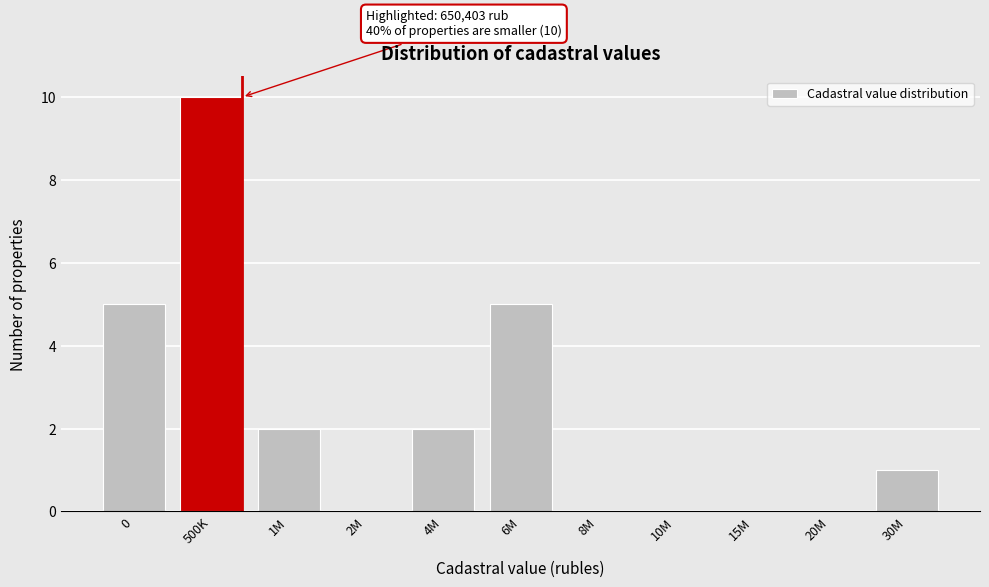

Reading right to left, list all the values displayed in this chart.

30M=1	20M=0	15M=0	10M=0	8M=0	6M=5	4M=2	2M=0	1M=2	500K=10	0=5